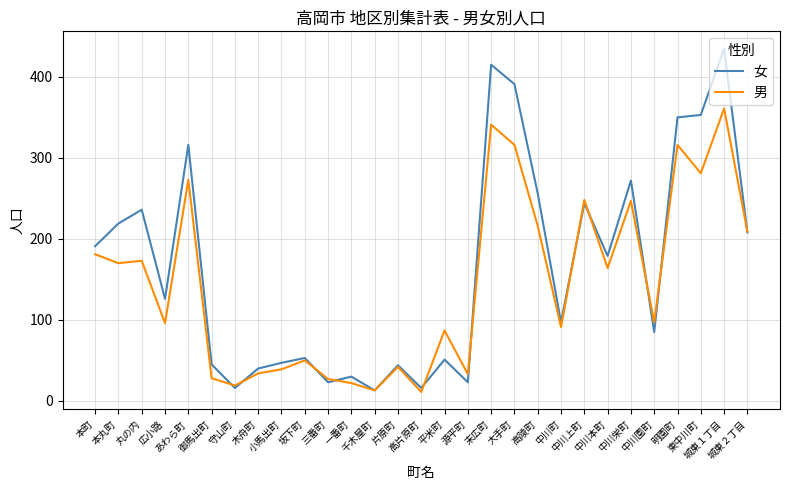

Is this an area chart (filled region under the line)?

No